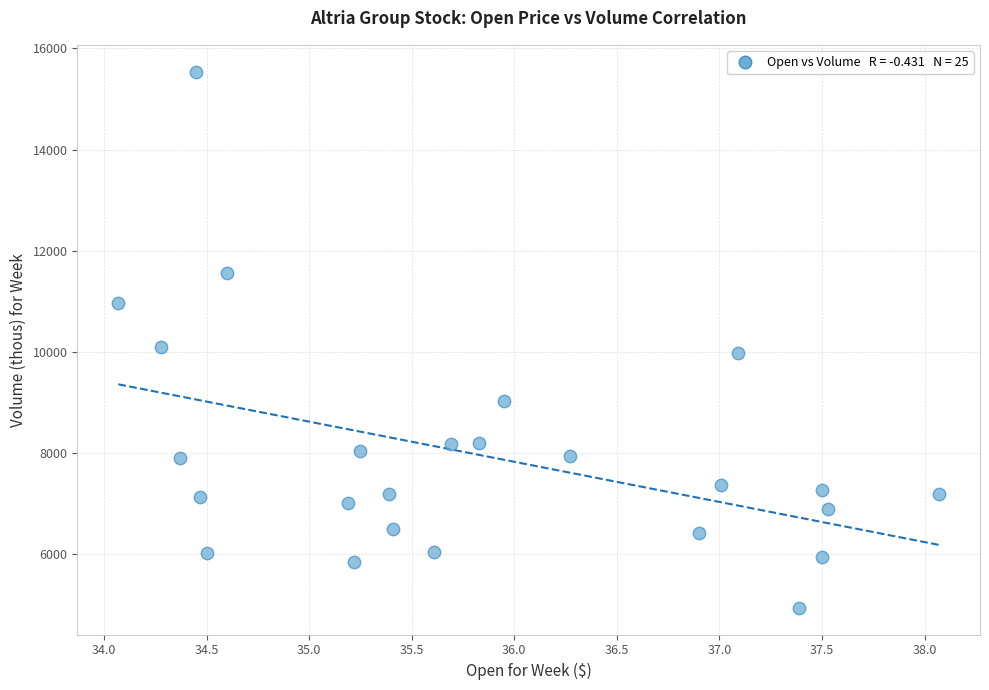

What is the range of X values (max minus min)?

4.0